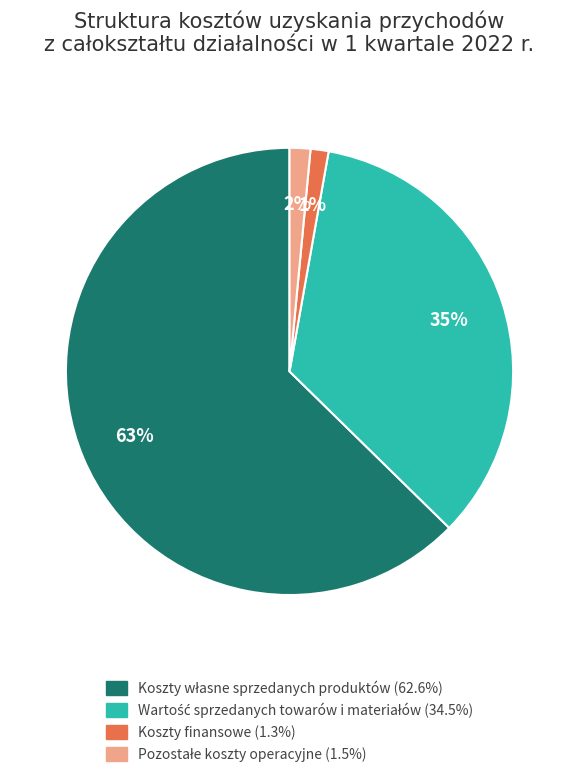

Is there a majority slice in this chart?

Yes